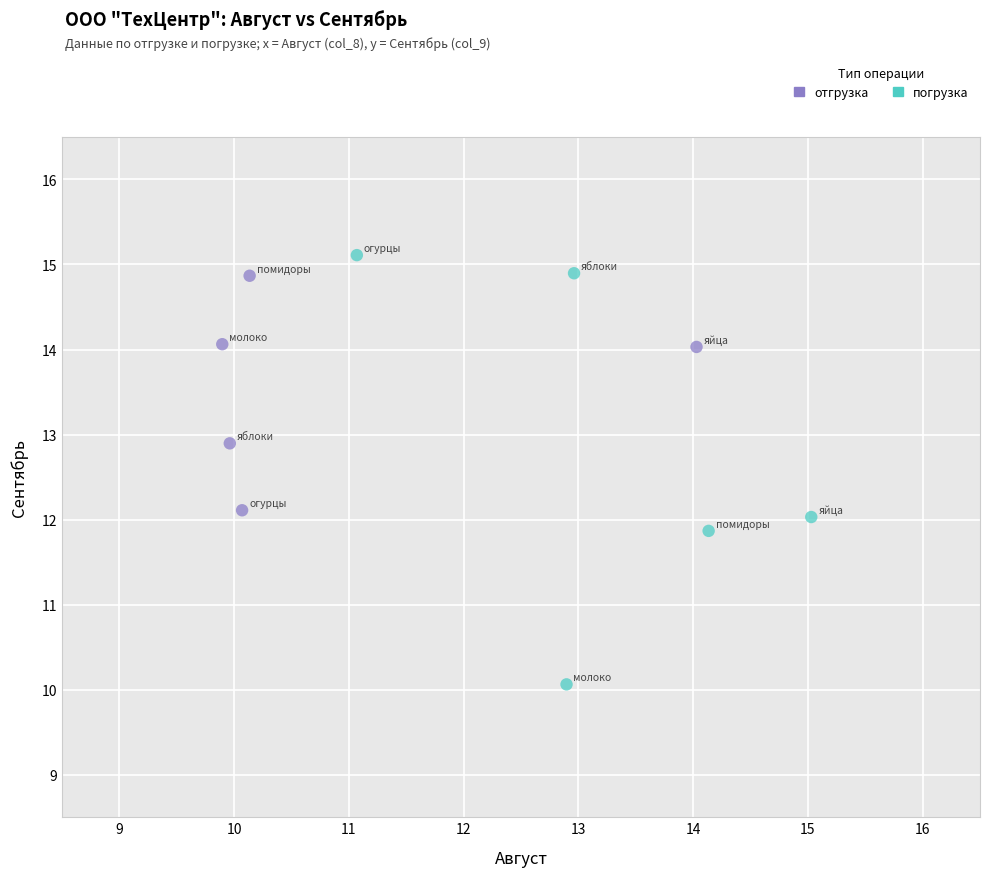

Which series reaches the minimum Y coordinate?

погрузка